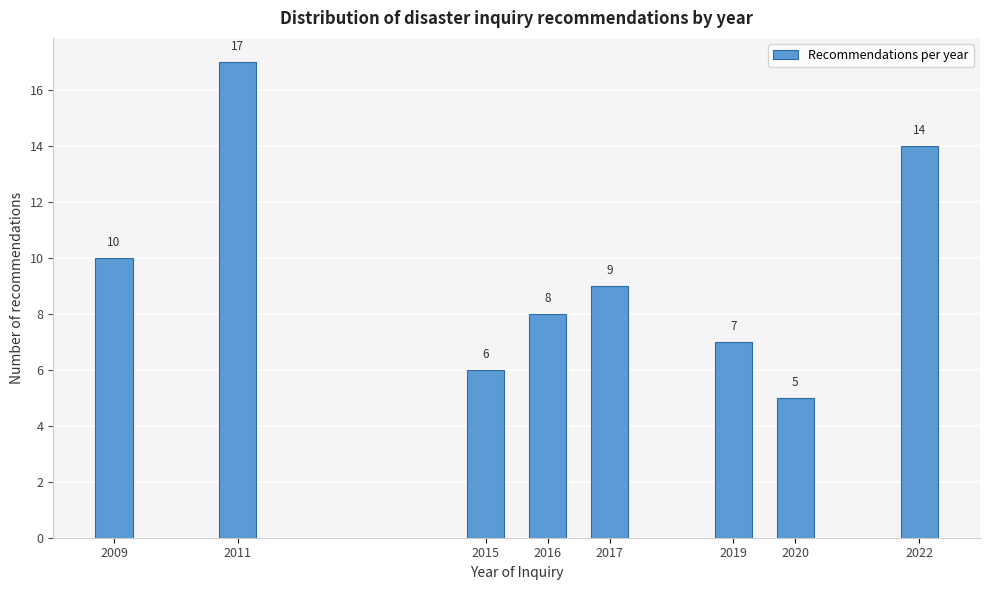

Reading left to right, list all the values displayed in this chart.

10	17	6	8	9	7	5	14